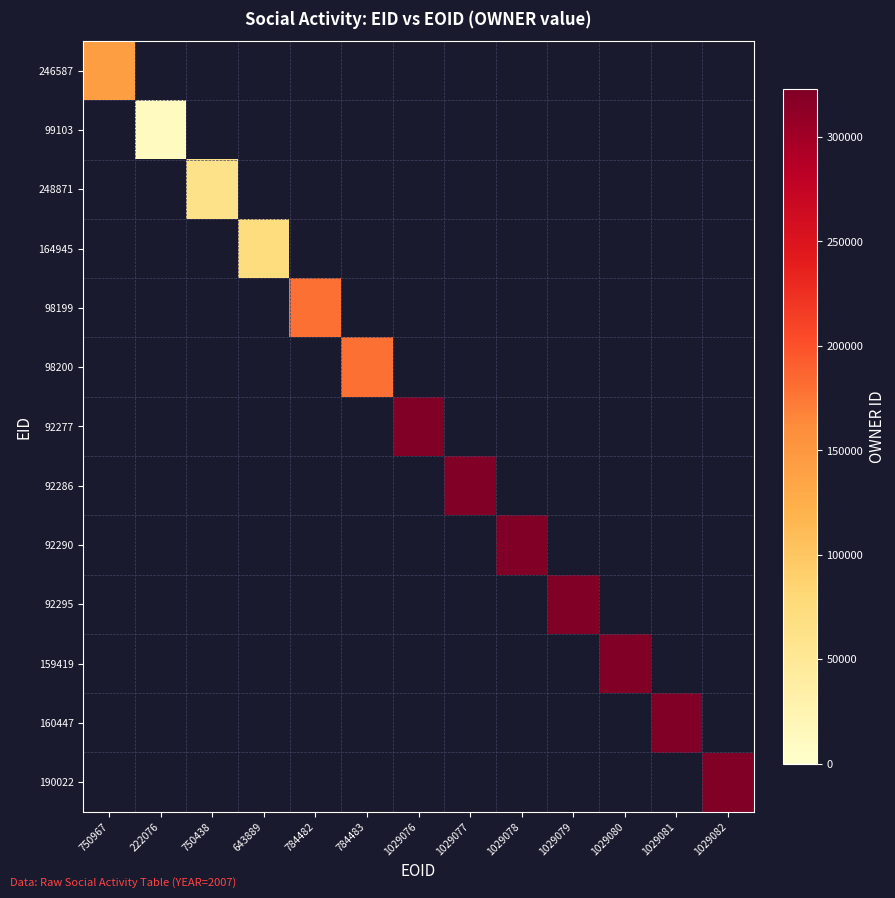

At 1029080, list the series in order from smallest to largest.

246587, 99103, 248871, 164945, 98199, 98200, 92277, 92286, 92290, 92295, 159419, 160447, 190022